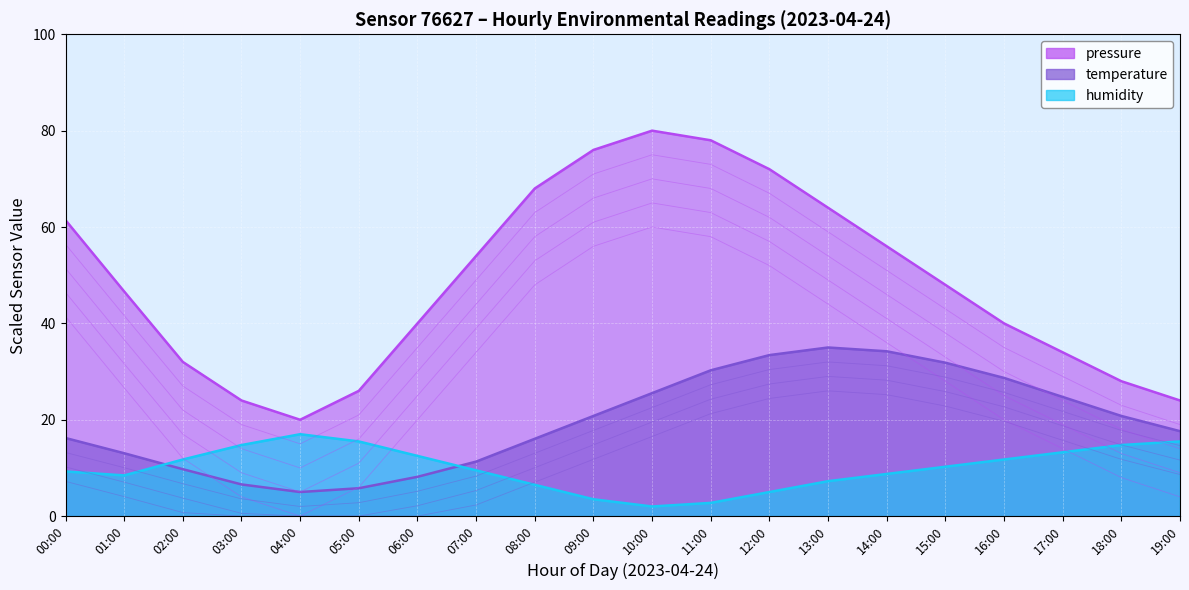

What is the approximate value of temperature at 07:00?

11.3